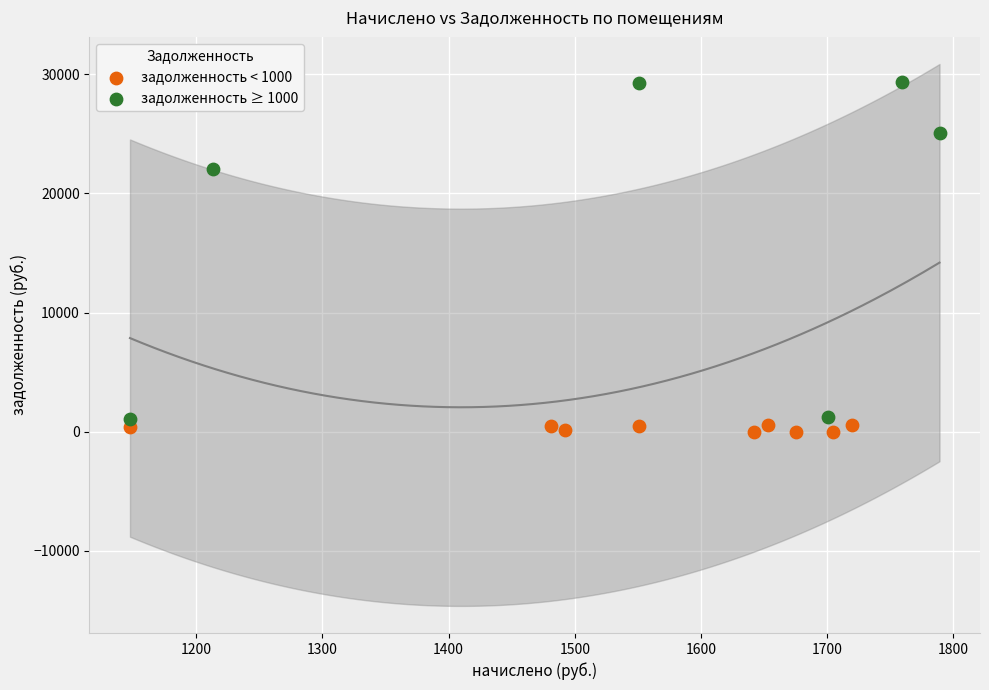

Which series reaches the maximum Y coordinate?

задолженность ≥ 1000